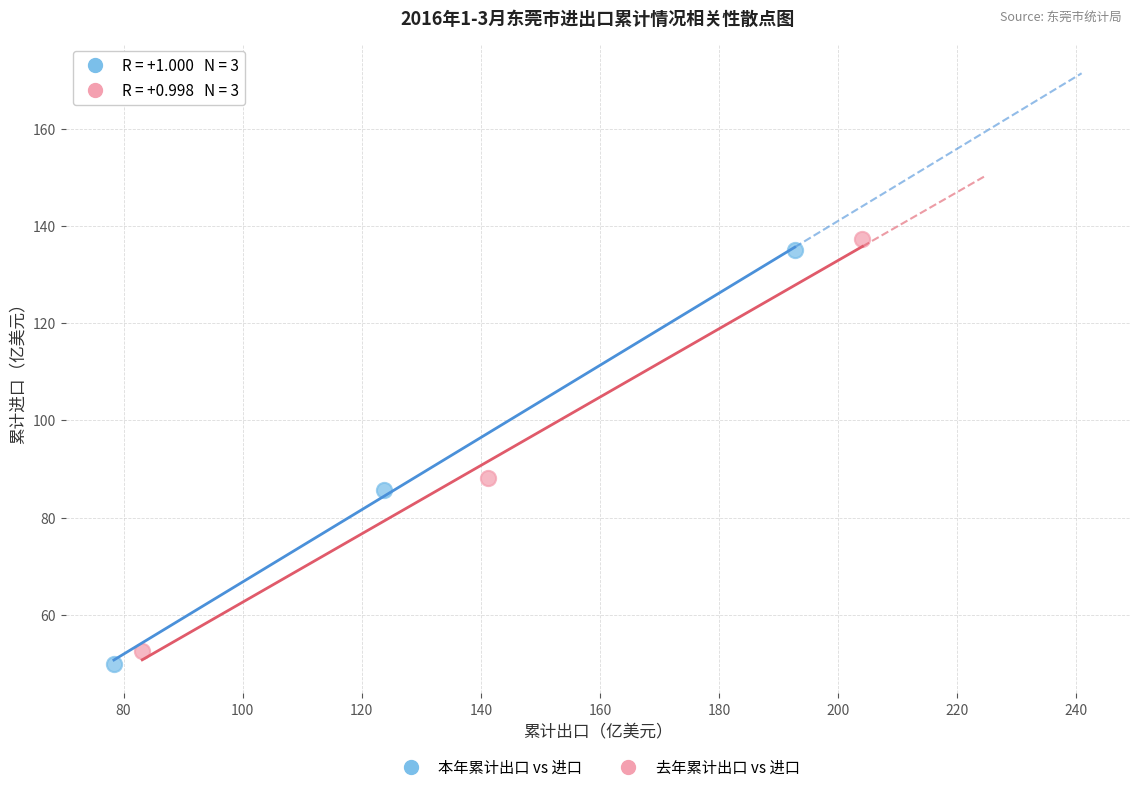

What are all the series names shown in the legend?

本年累计出口 vs 进口, 去年累计出口 vs 进口